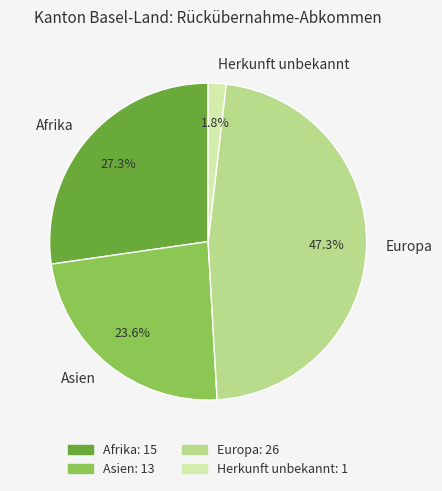

How much of the chart is everything except Europa?

52.7%